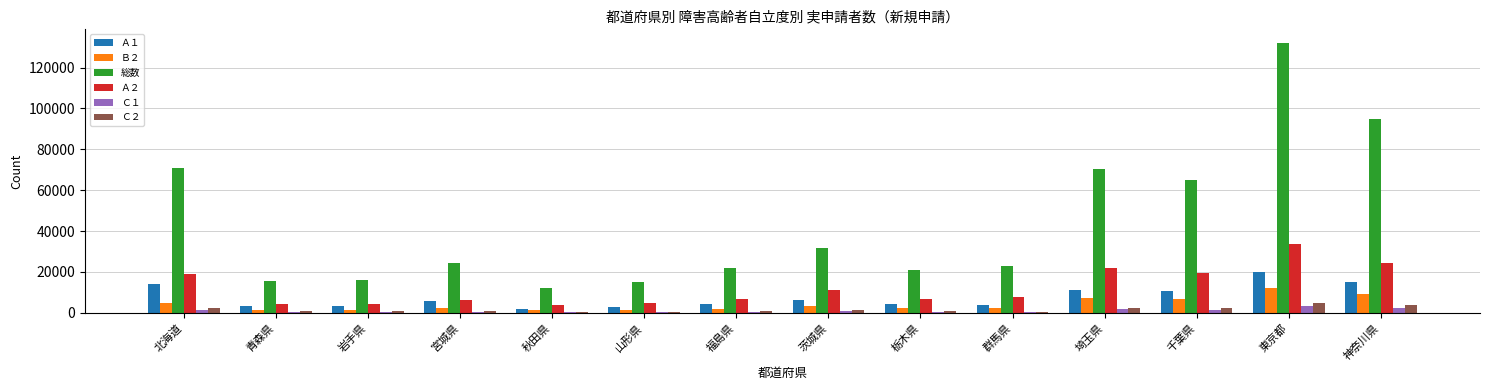

At which label does 総数 first exceed 24490?

北海道